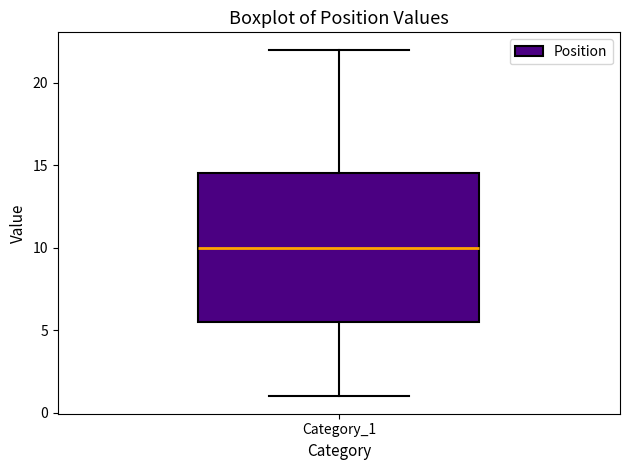

Transcribe this box plot: give where the median line is, the range the box spans, and where the two whiskers end, as read against the y-axis. The values are not printed on the chart, so give them approximately, as read against the axis.

median 10.0, box 5.5 to 14.5, whiskers 1.0 to 22.0